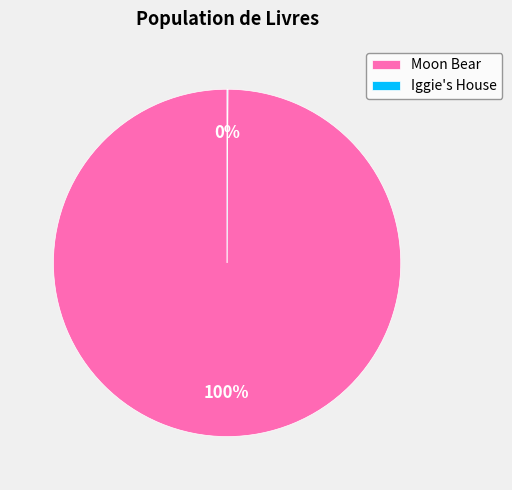

To the nearest percent, what is the difference between the largest and smallest slice percentages?

100%